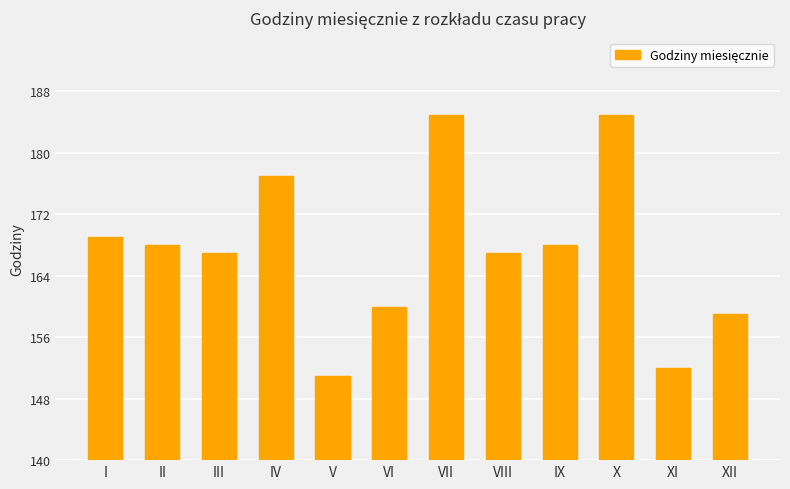

The chart shows a value of 221 at VI. True or false?

False